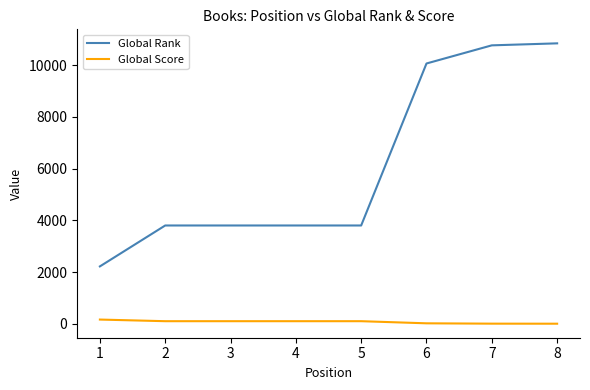

True or false: Global Rank and Global Score cross at least once.

False